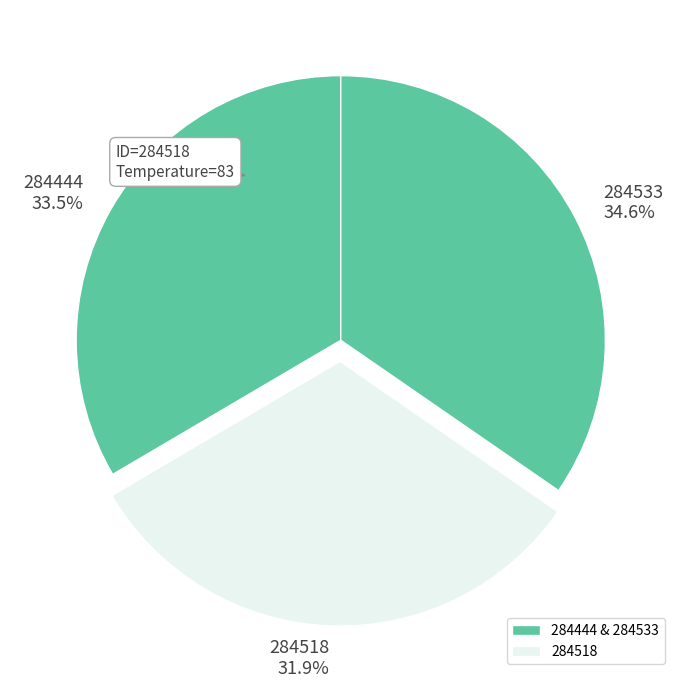

Count the number of slices in the pie.

3